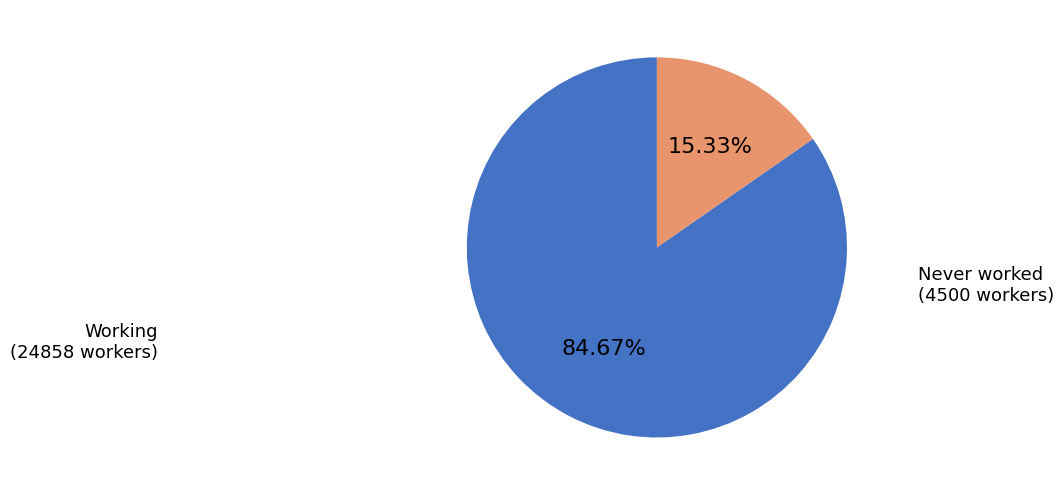

Which category has the biggest portion of the pie?

Working